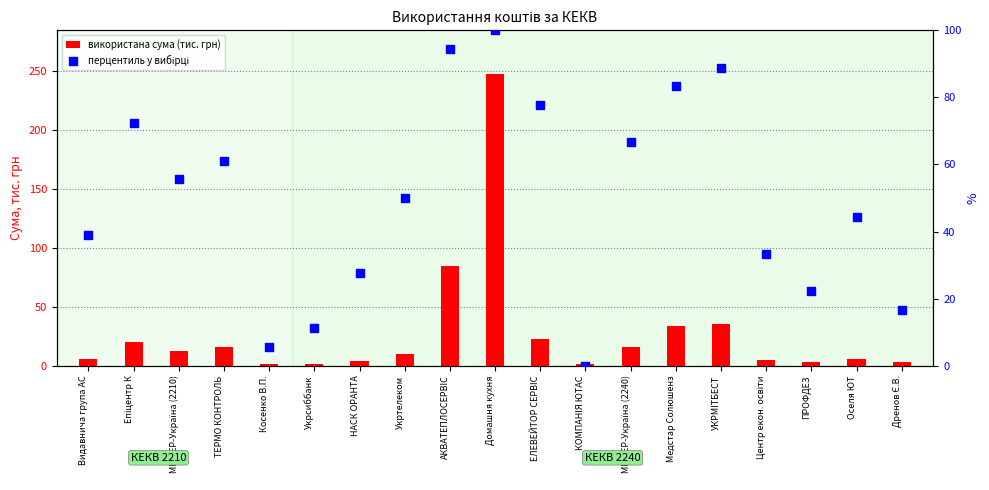

What are all the series names shown in the legend?

використана сума (тис. грн), перцентиль у вибірці